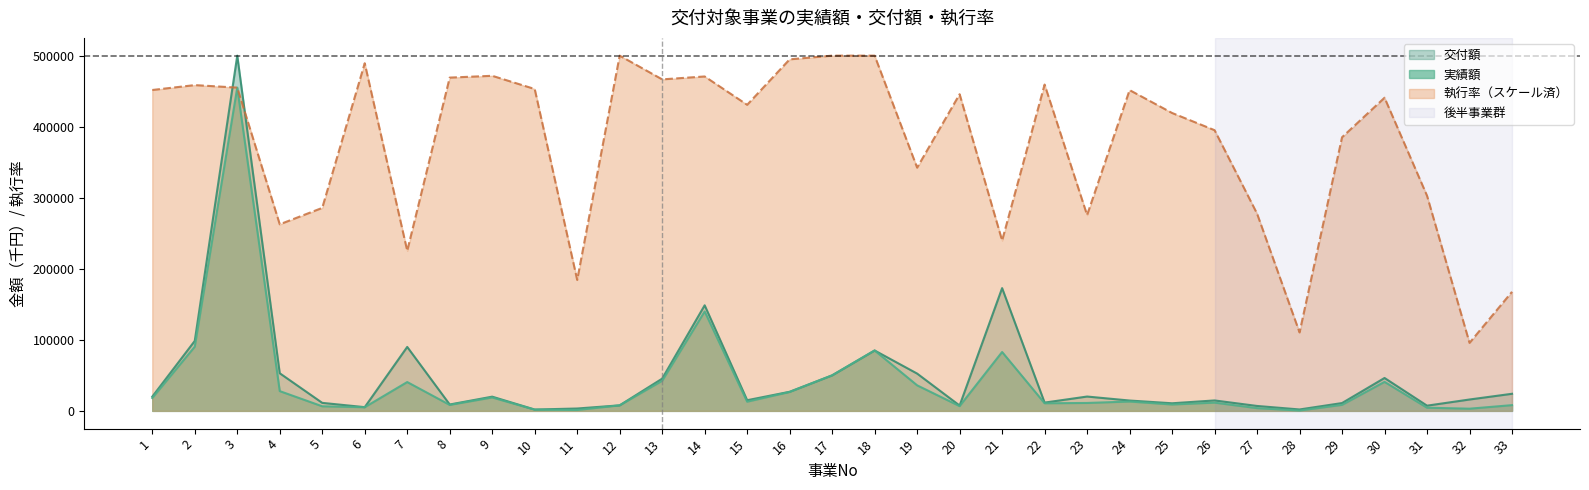

The value of 交付額 at 6 is 5234.0. True or false?

True